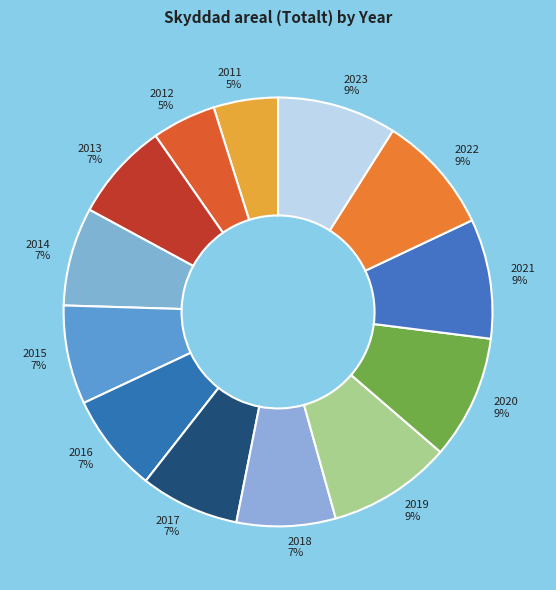

To the nearest percent, what is the average slice percentage?

8%